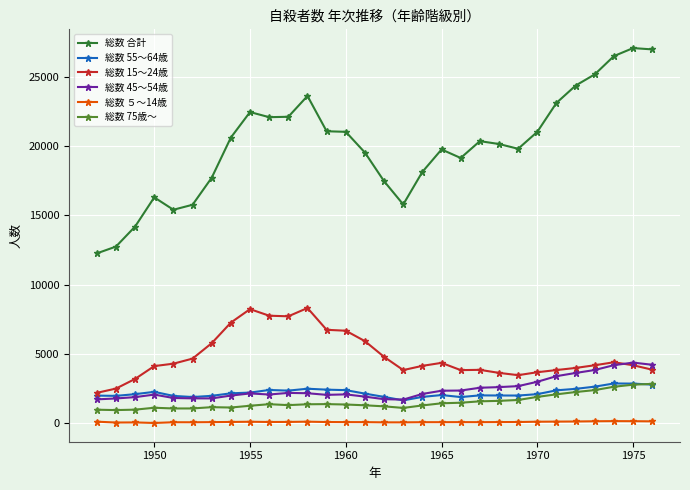

Which series has the largest total across all categories?

総数 合計